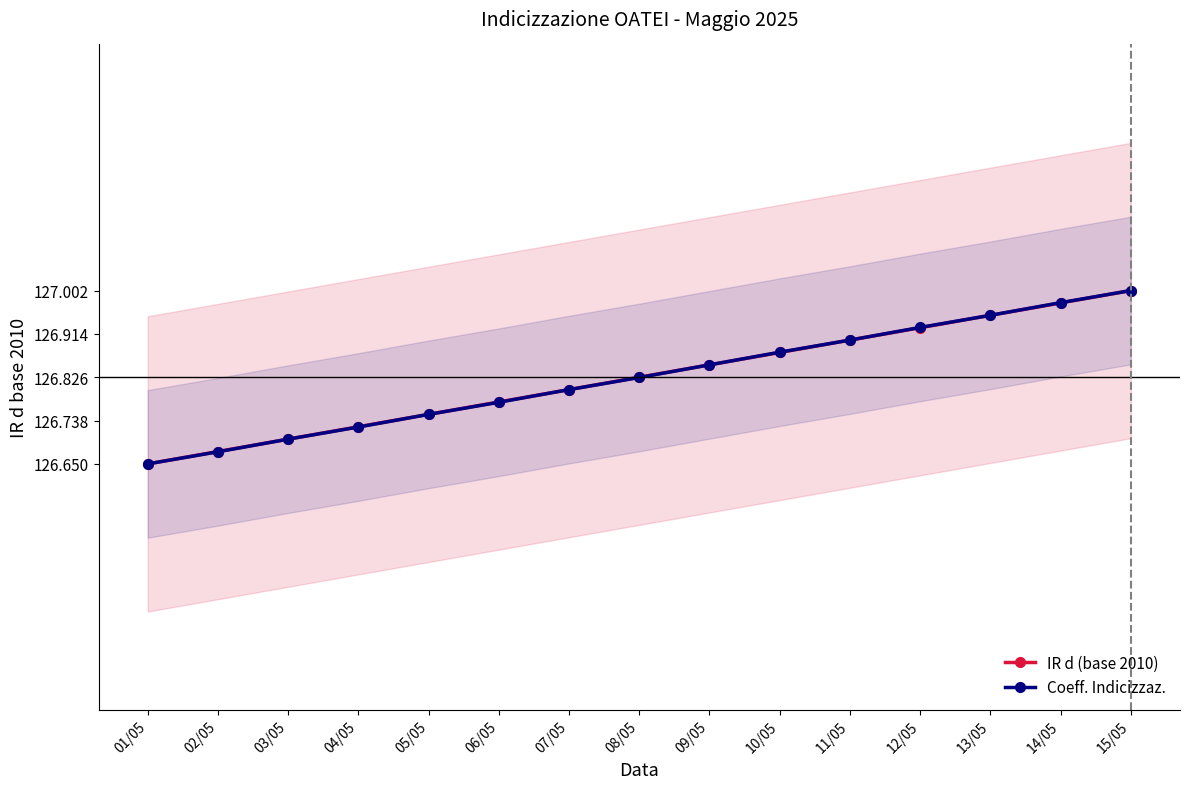

At which label does Coeff. Indicizzaz. reach its minimum?

01/05